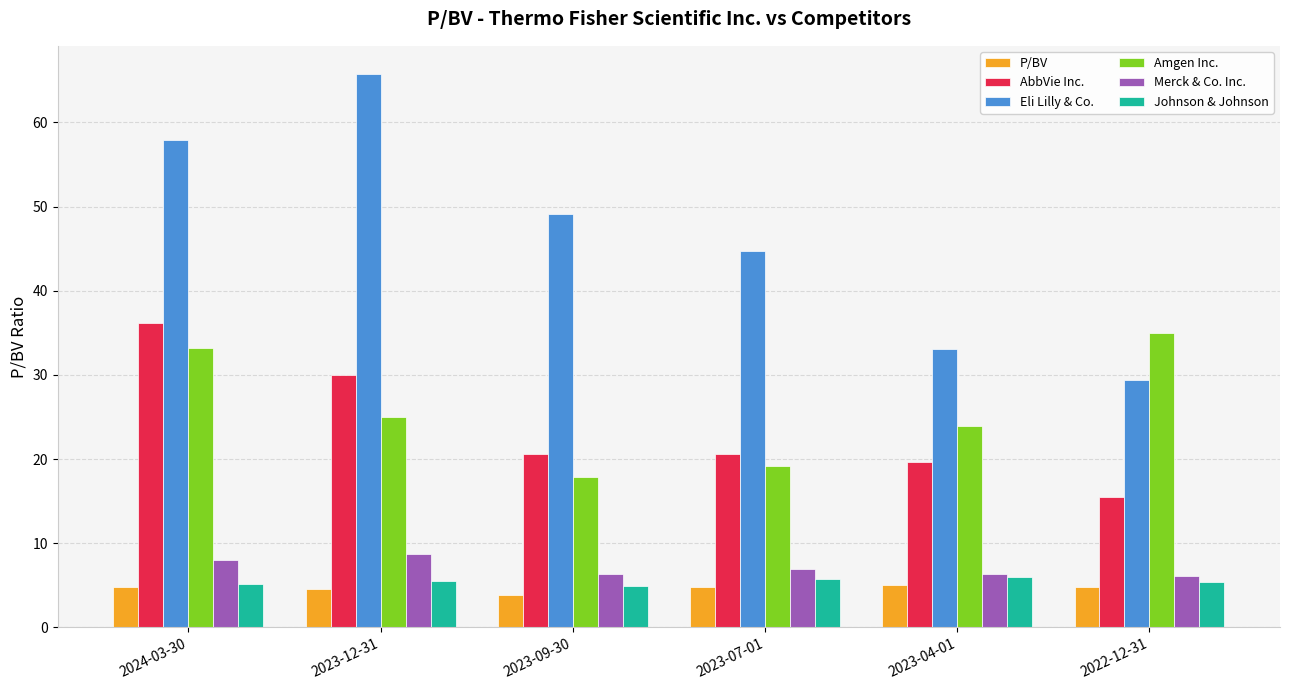

Which category has the highest value in the AbbVie Inc. series?

2024-03-30